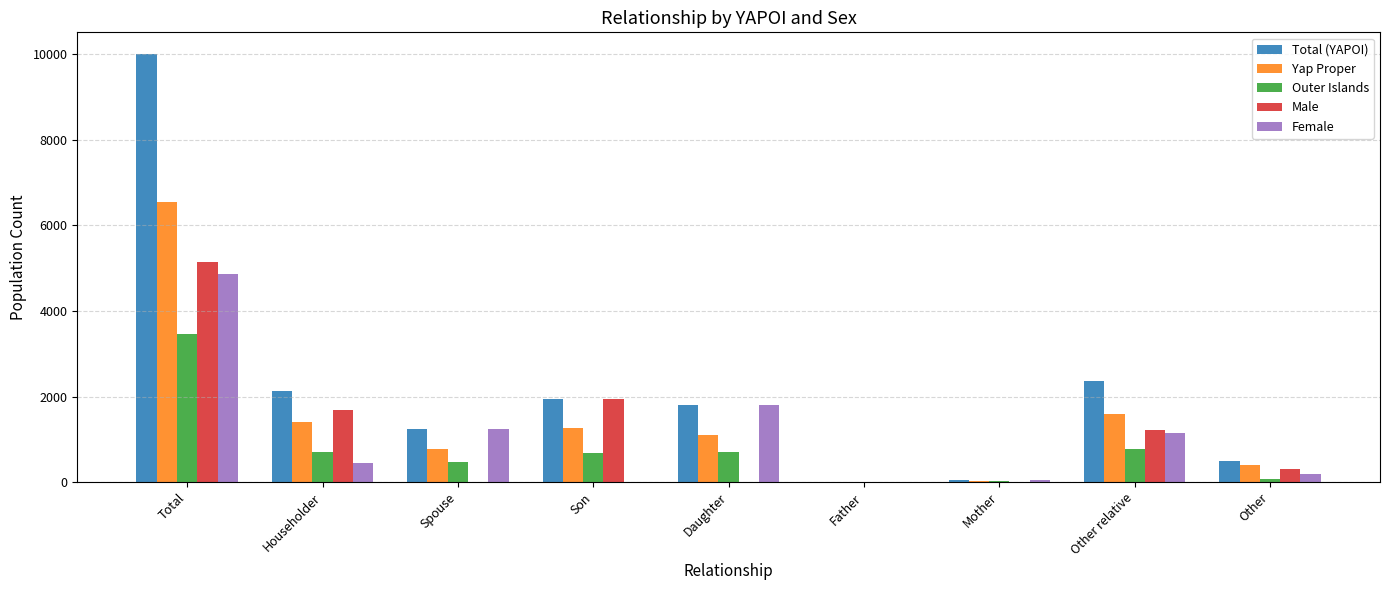

What is the sum of all Male values?

10312